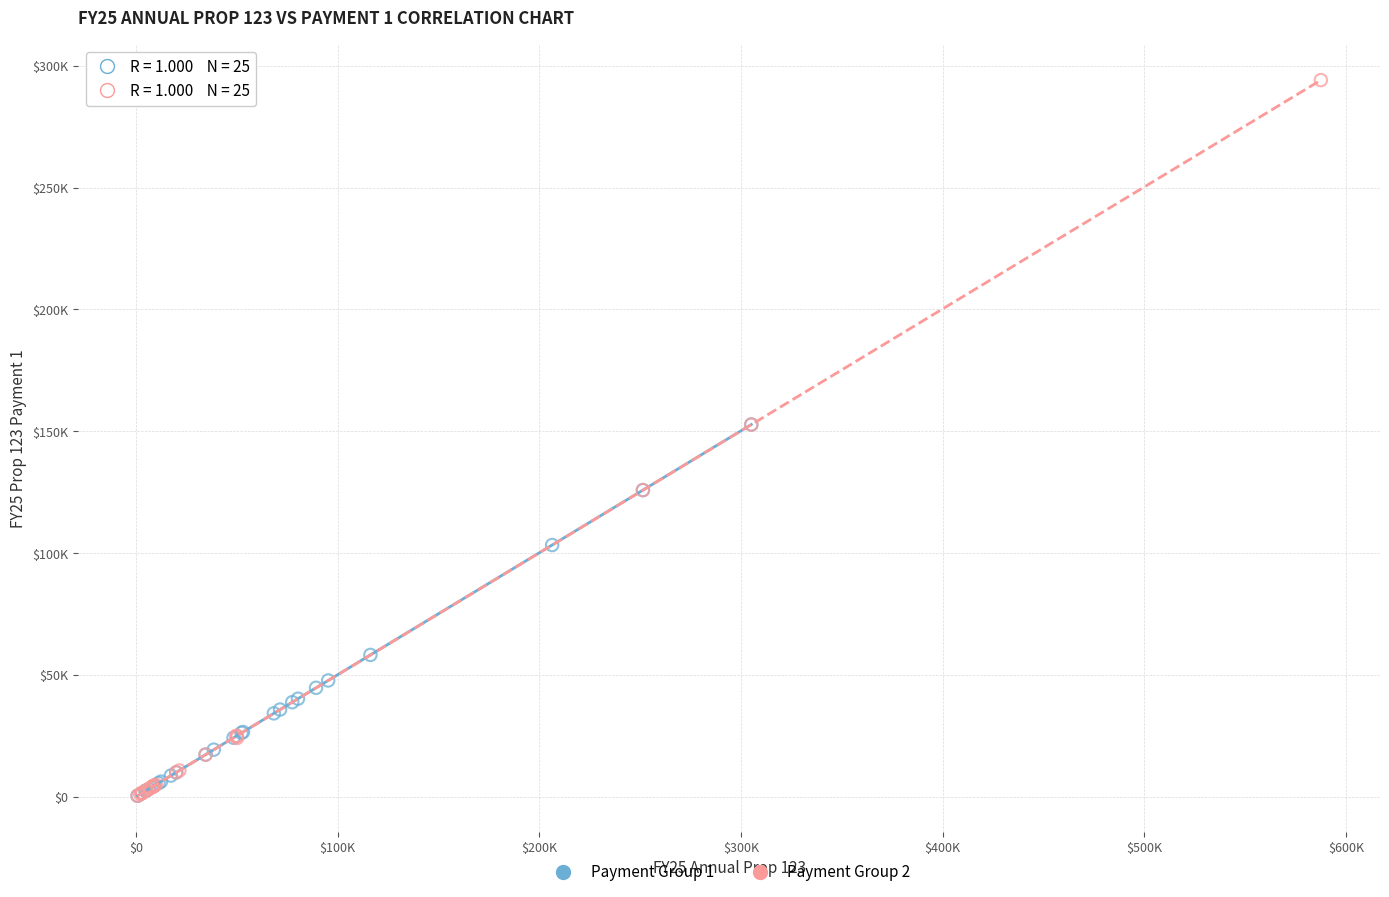

What are all the series names shown in the legend?

Payment Group 1, Payment Group 2